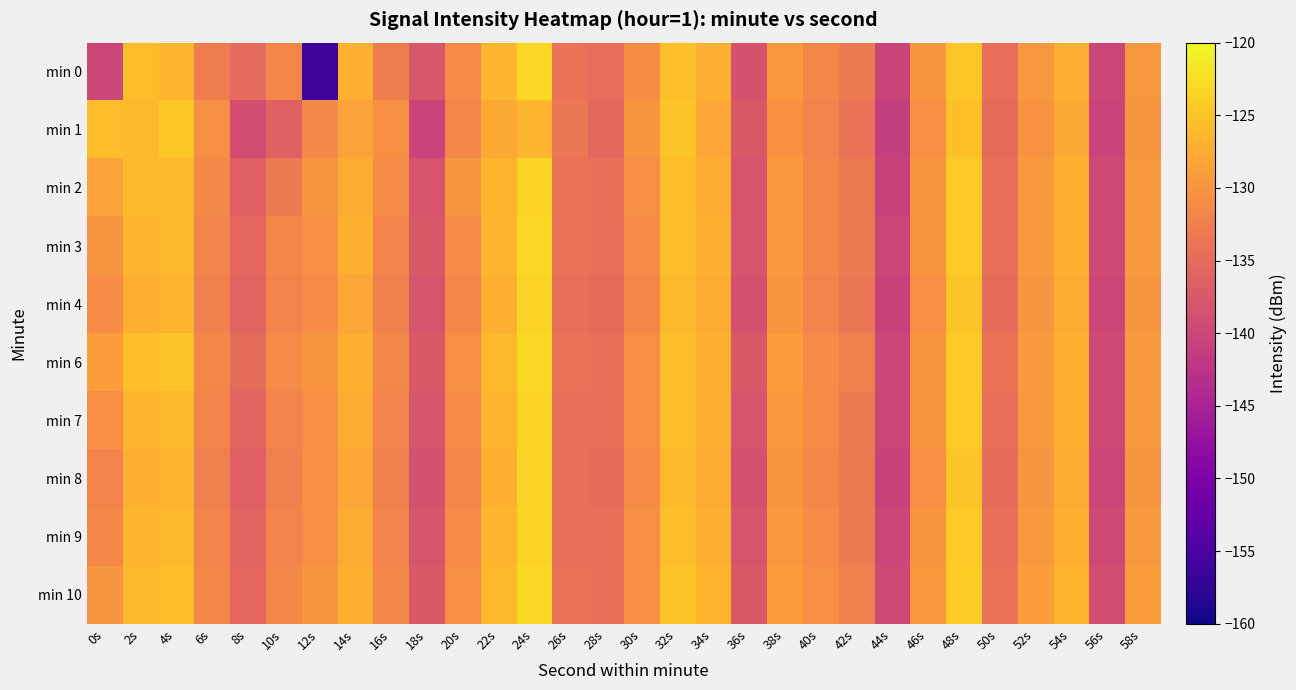

What is the difference between the highest and lowest values at 38s?

1.2